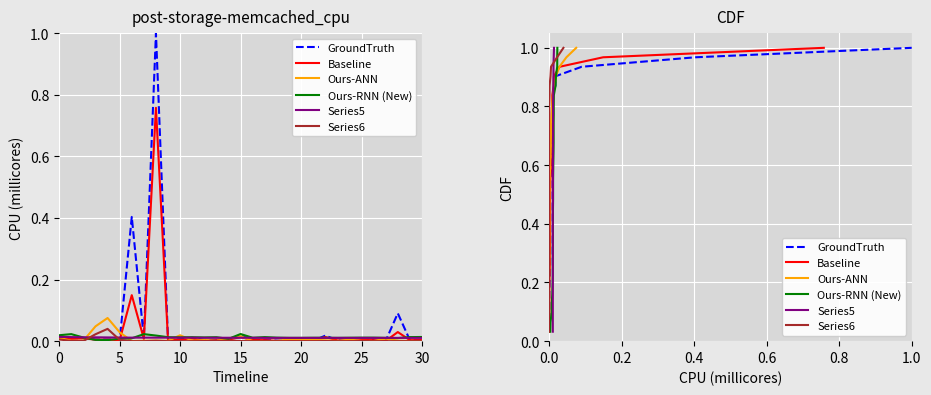

What is the sum of all Ours-ANN values?

16.0